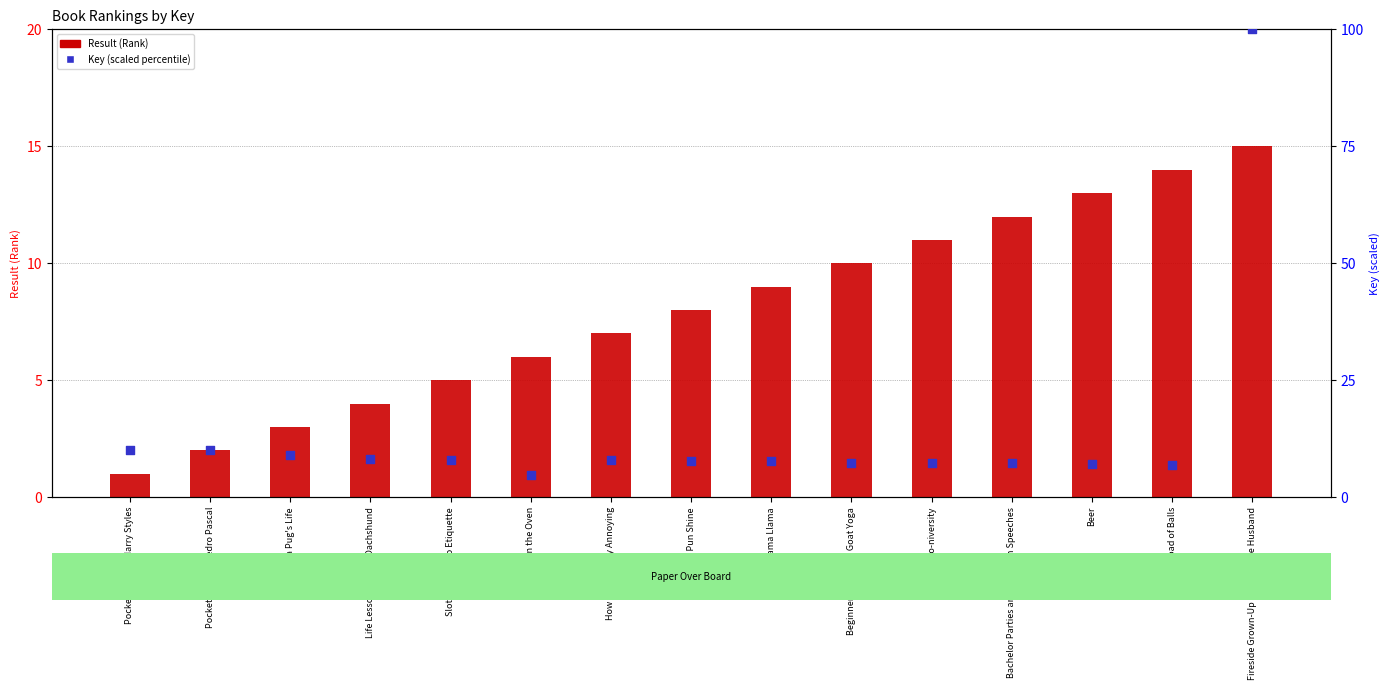

Which series has the largest Y range (max minus min)?

Key (percentile scaled)